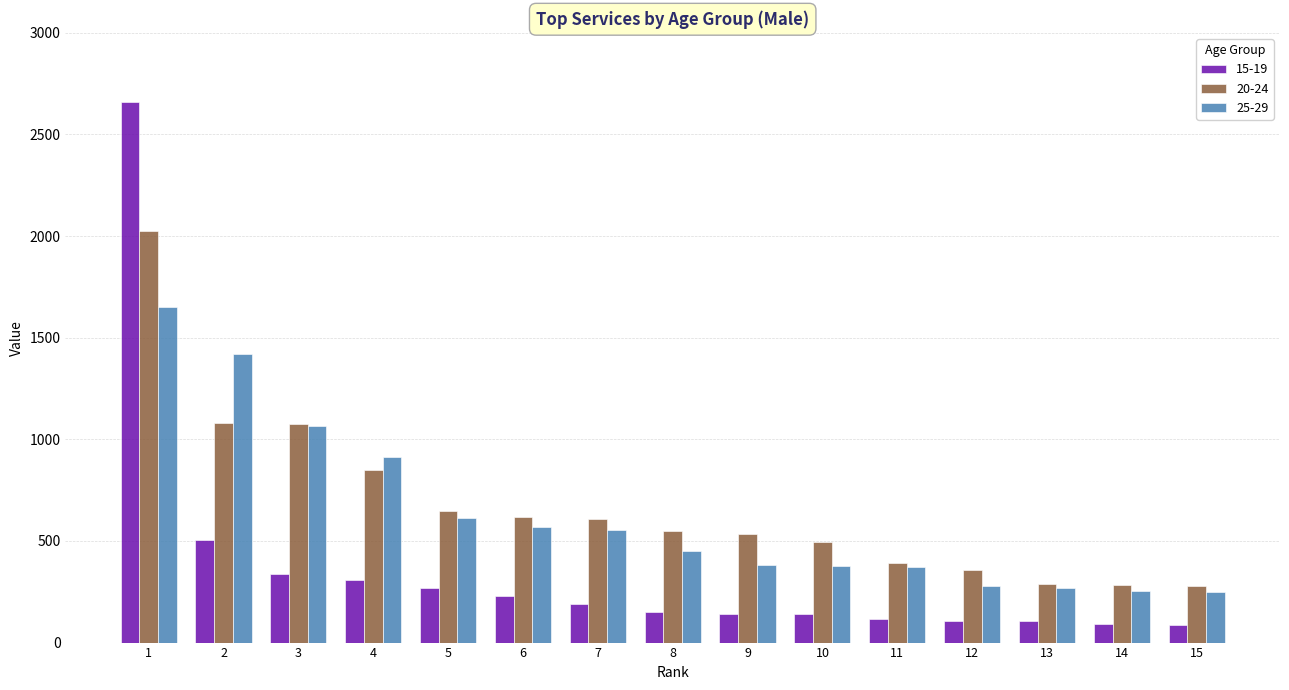

The 25-29 series shows 554 at 7. True or false?

True